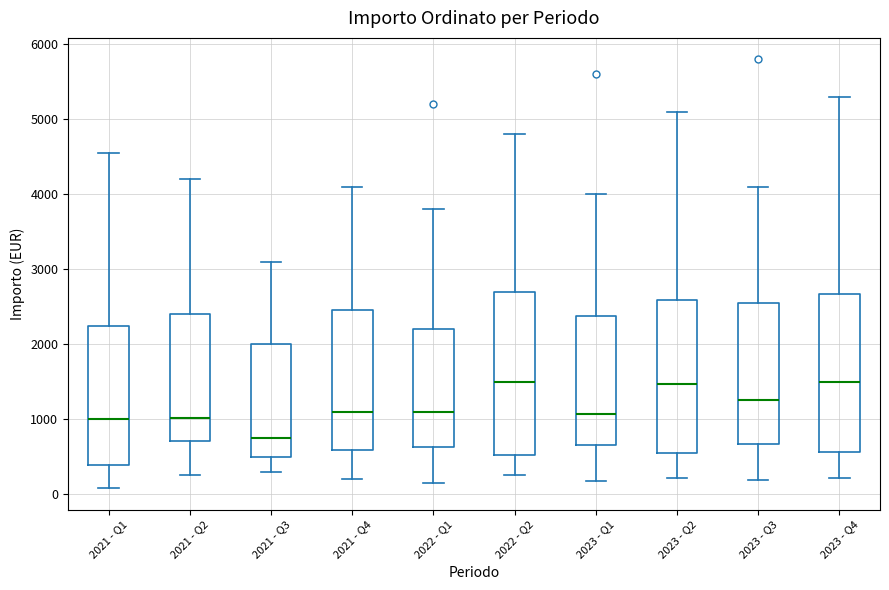

Reading left to right, read every box against the y-axis: the position of its median line, the range the box covers, and the ends of its whiskers. The values are not printed on the chart, so give them approximately, as read against the axis.

2021 - Q1: median 1000, box 400 to 2200, whiskers 100 to 4600
2021 - Q2: median 1000, box 700 to 2400, whiskers 300 to 4200
2021 - Q3: median 800, box 500 to 2000, whiskers 300 to 3100
2021 - Q4: median 1100, box 600 to 2500, whiskers 200 to 4100
2022 - Q1: median 1100, box 600 to 2200, whiskers 200 to 3800
2022 - Q2: median 1500, box 500 to 2700, whiskers 300 to 4800
2023 - Q1: median 1100, box 700 to 2400, whiskers 200 to 4000
2023 - Q2: median 1500, box 600 to 2600, whiskers 200 to 5100
2023 - Q3: median 1300, box 700 to 2600, whiskers 200 to 4100
2023 - Q4: median 1500, box 600 to 2700, whiskers 200 to 5300